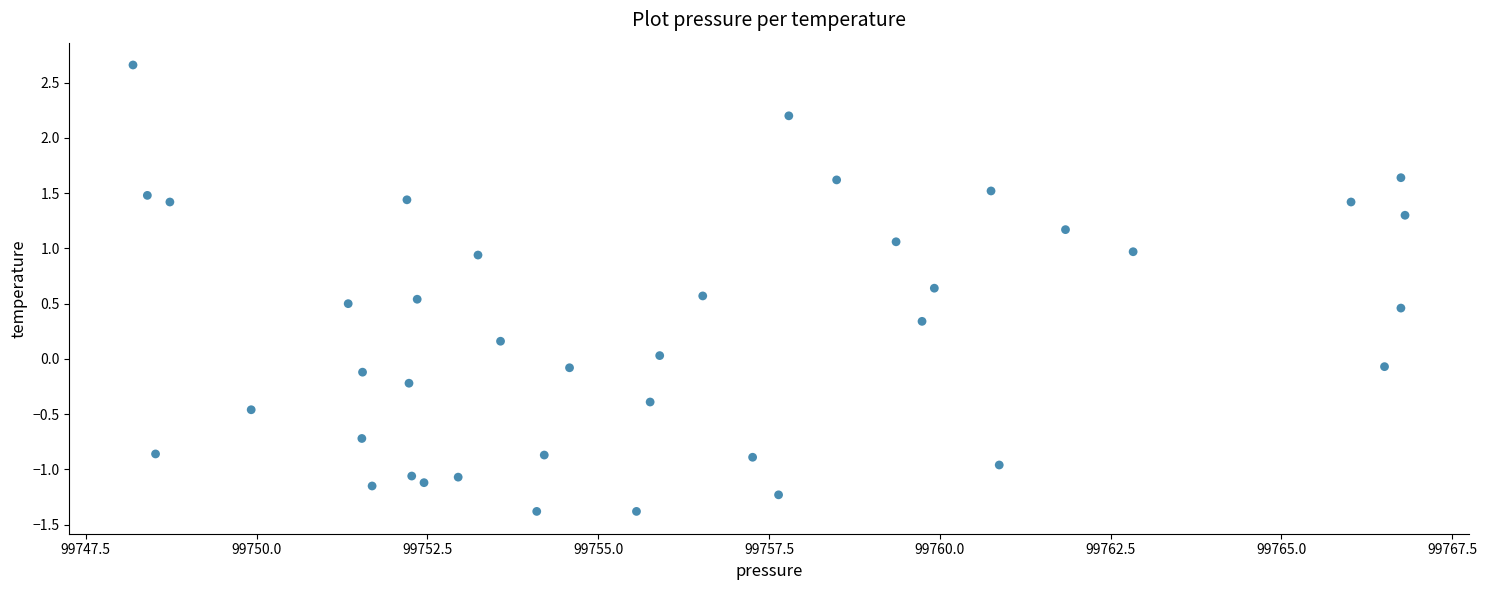

What is the range of X values (max minus min)?

18.6